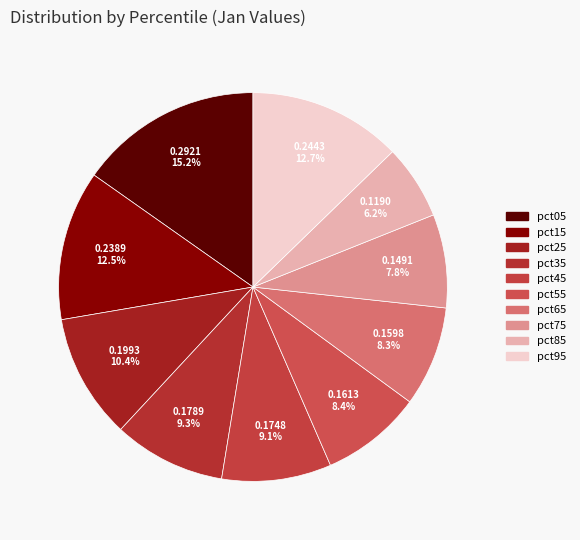

What percentage do pct65 and pct35 together represent?

17.7%